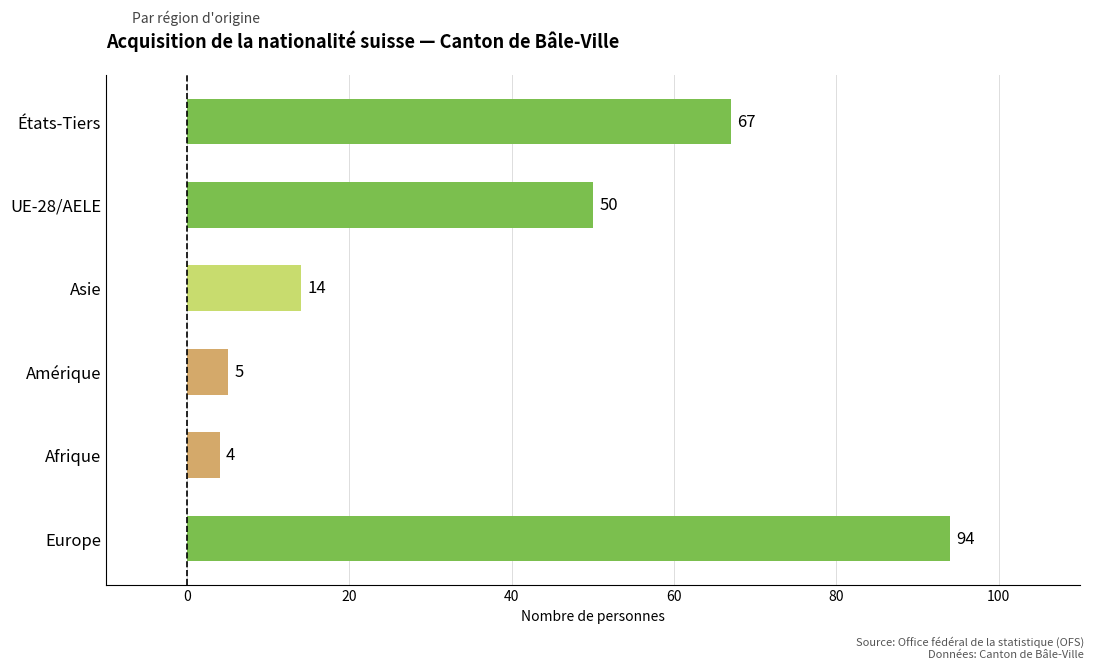

At which category does the chart reach its peak across all series?

Europe